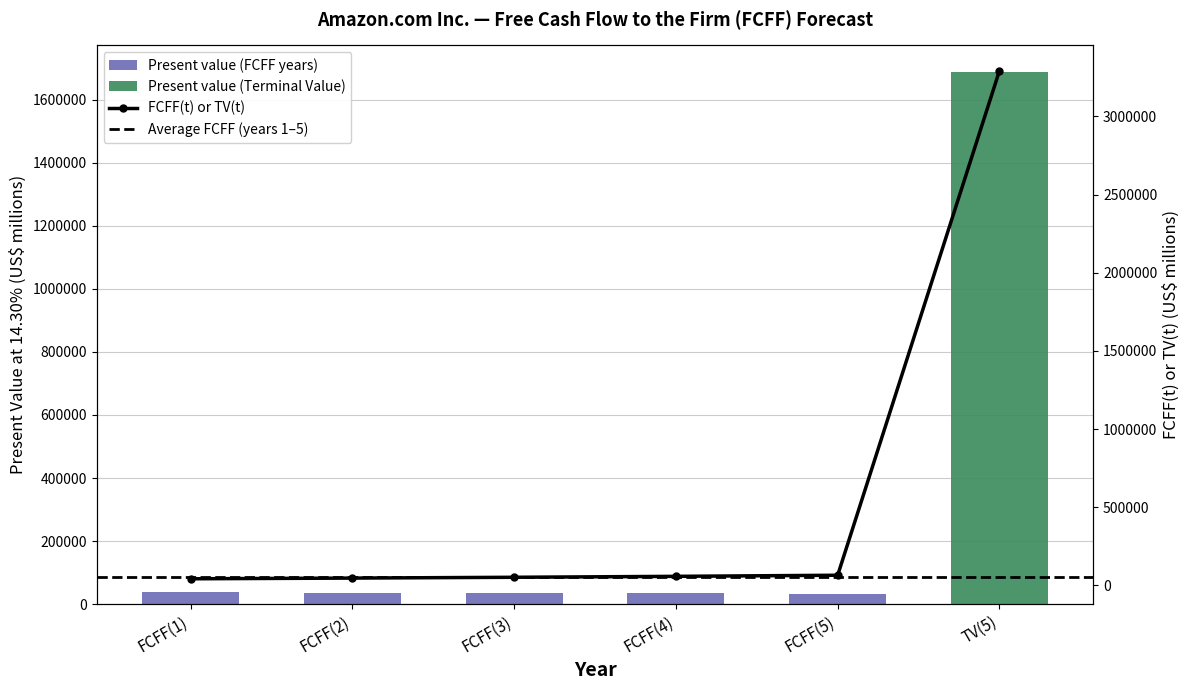

Does the chart contain any negative values?

No